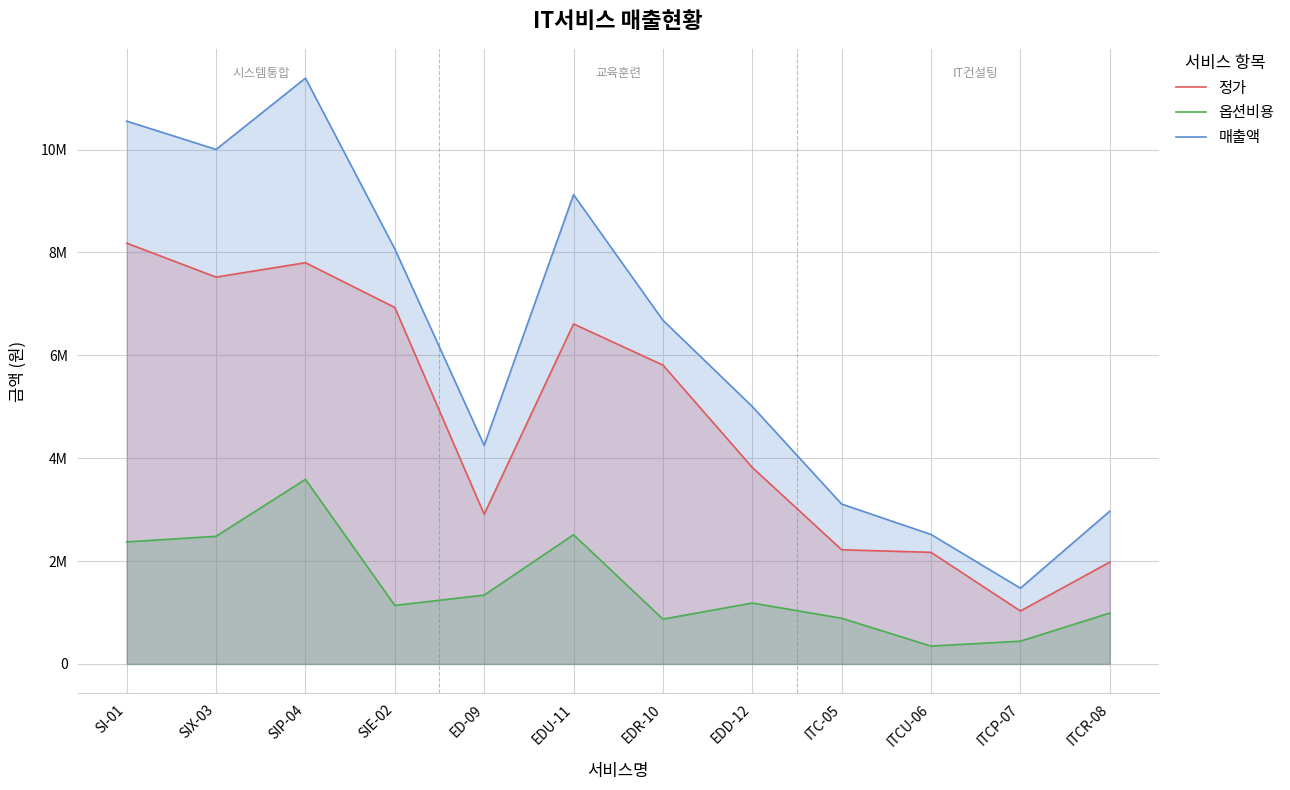

How many data points does each series have?

12